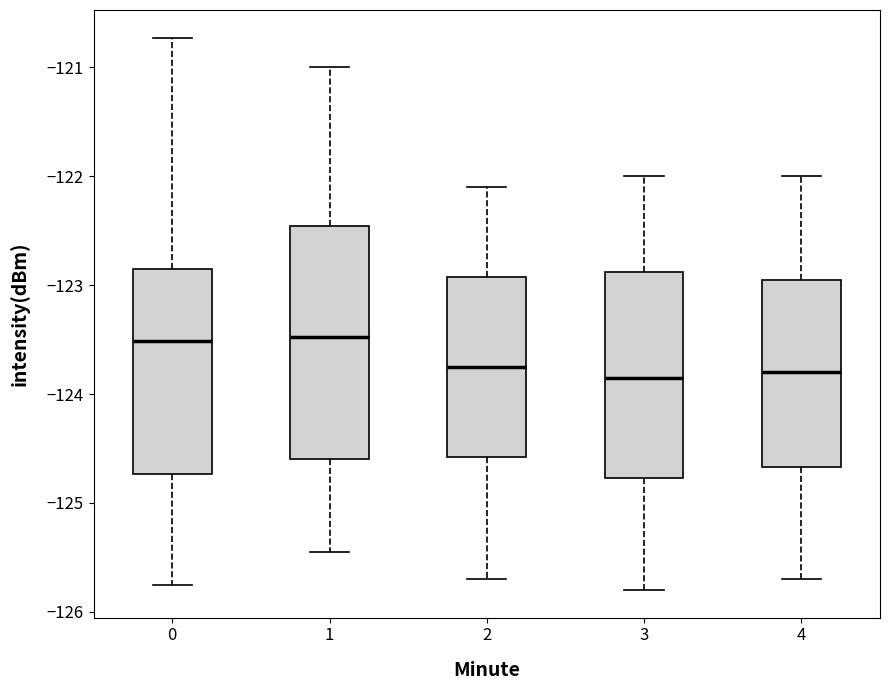

Where does the median line of the box at x = 3 sit on the y-axis? The values are not printed on the chart, so give them approximately, as read against the axis.

-123.8